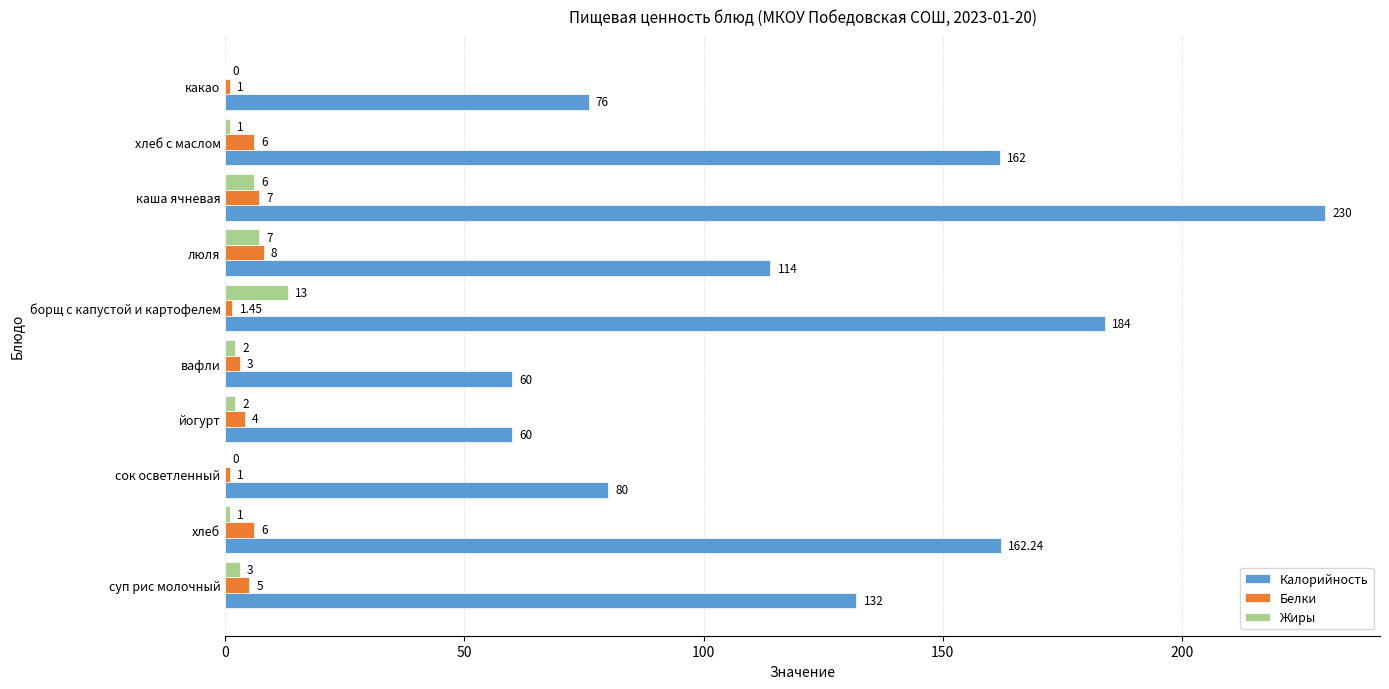

At which category does the chart reach its peak across all series?

каша ячневая